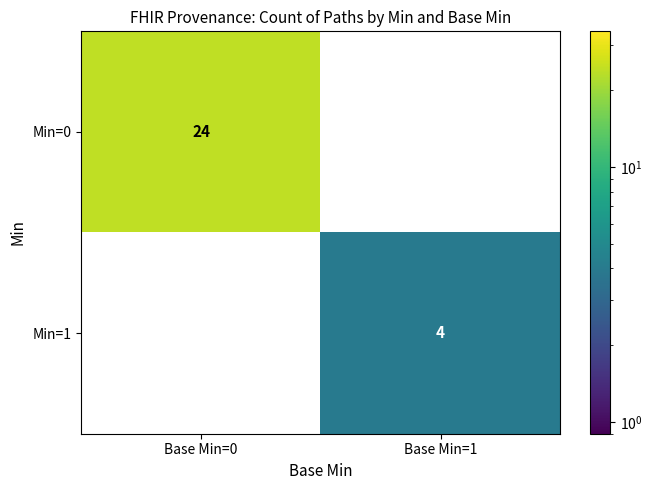

Which series changed the most between Base Min=0 and Base Min=1?

Min=0